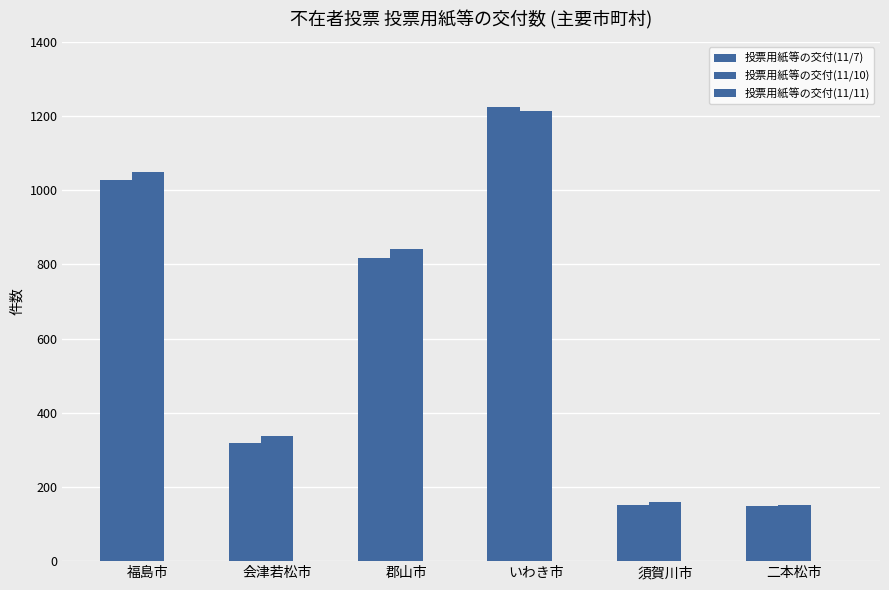

Are the bars grouped side by side (vs. stacked)?

Yes